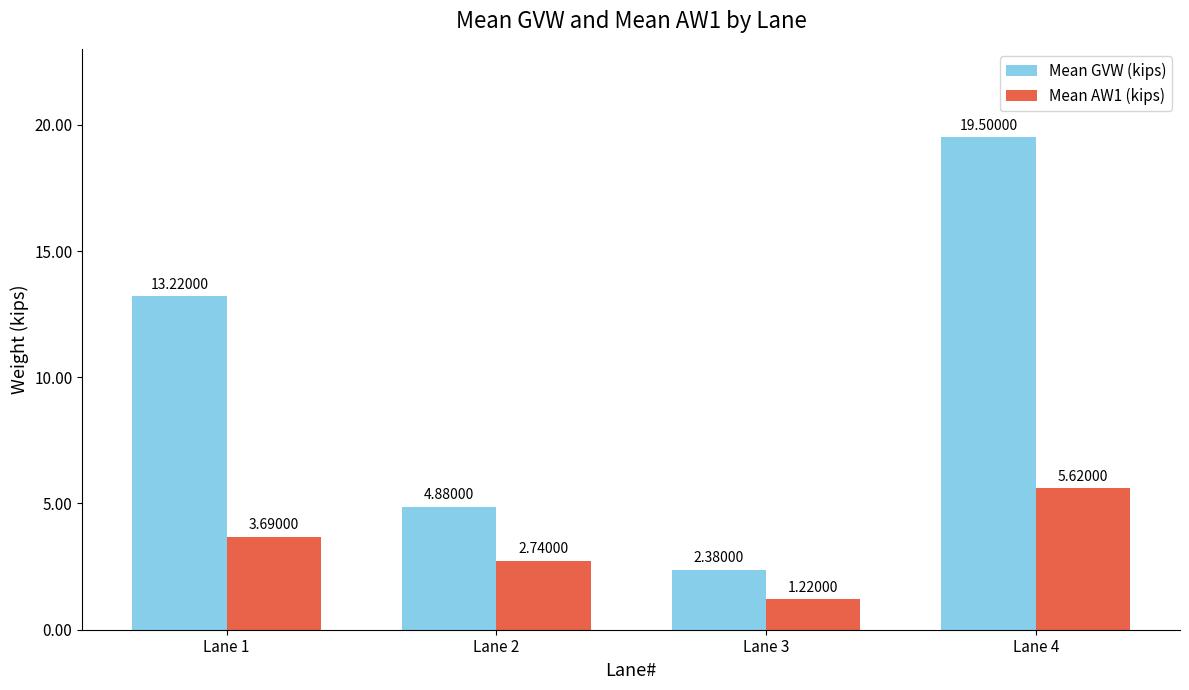

What is the sum of the Mean AW1 (kips) values at Lane 4 and Lane 1?

9.3